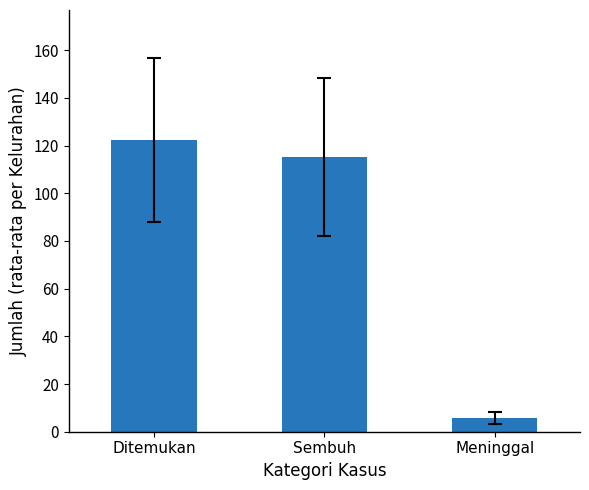

How many data points are above 115?

2